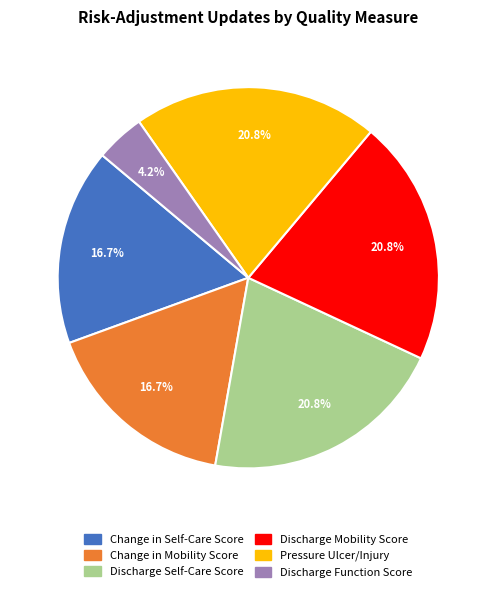

What percentage is the Discharge Mobility Score slice, to the nearest percent?

21%